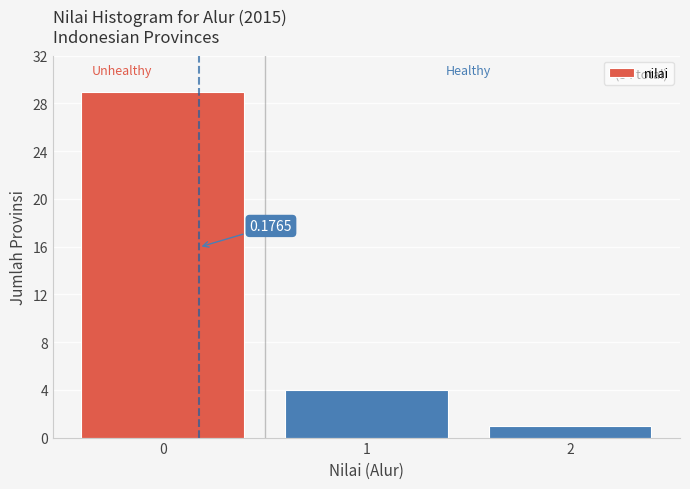

Rank the categories by value from highest to lowest.

0, 1, 2